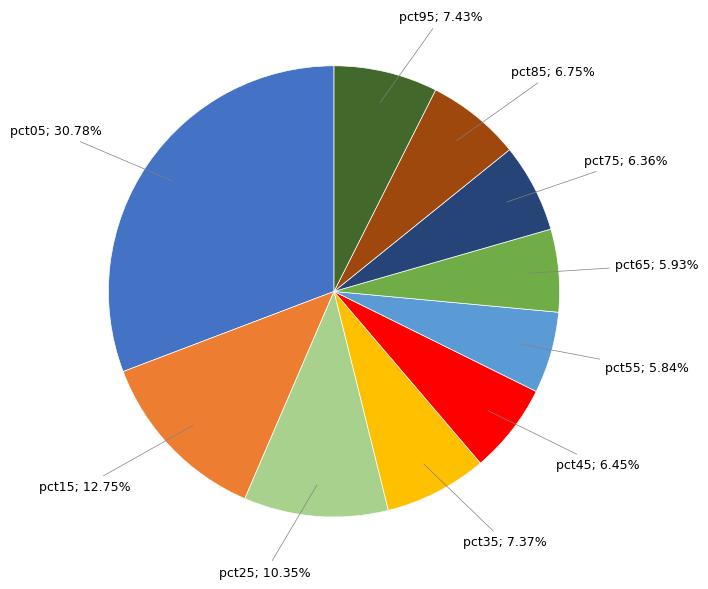

Is there any slice that represents more than half of the pie?

No